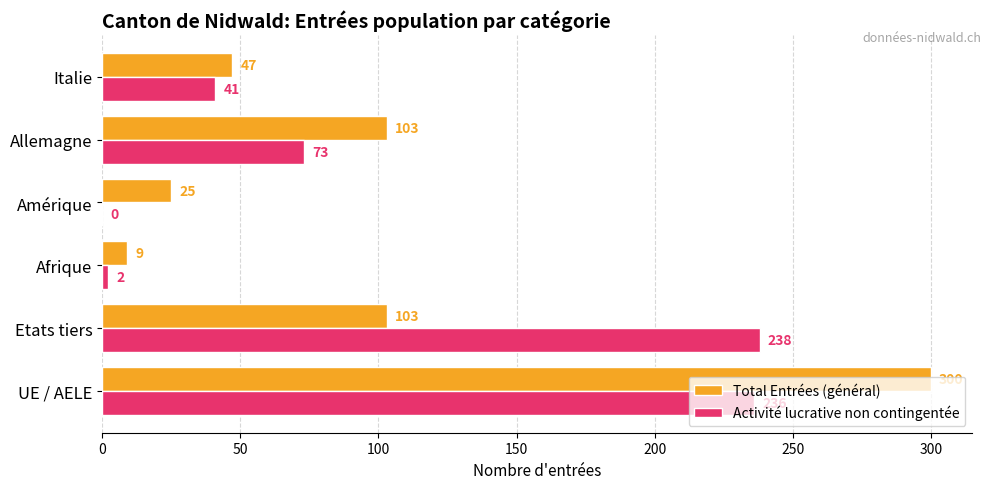

The value of Total Entrées (général) at Amérique is 25. True or false?

True